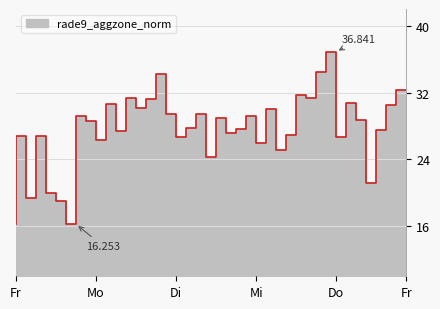

Is it true that the value at 152628 is 27.4?

True